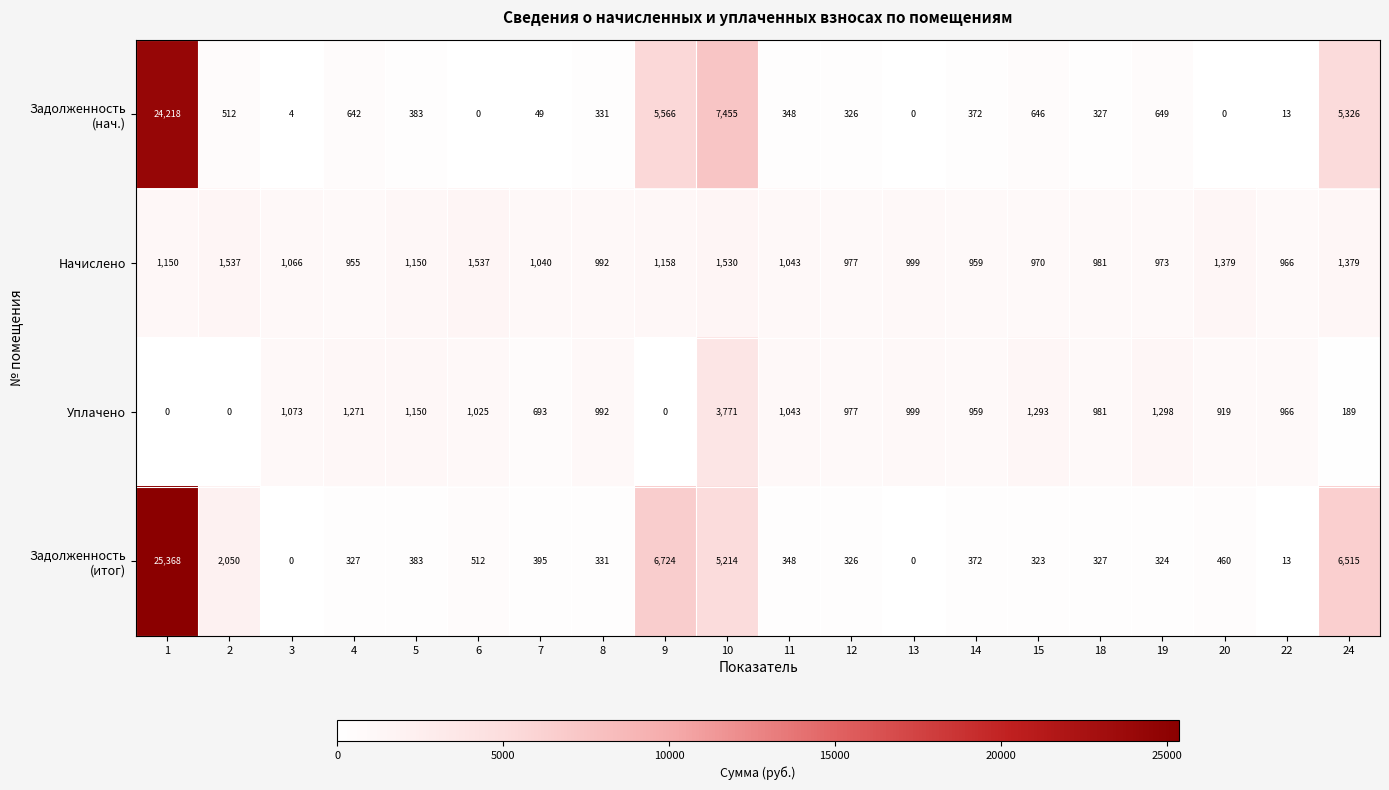

What is the difference between the Начислено values at 3 and 9?

92